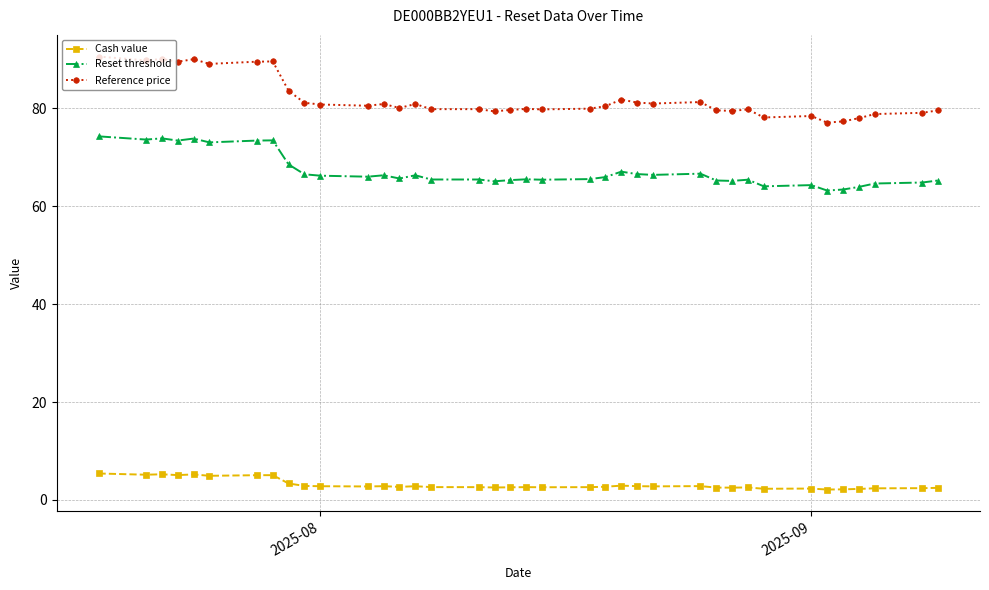

What is the average value of the Reference price series?

82.0